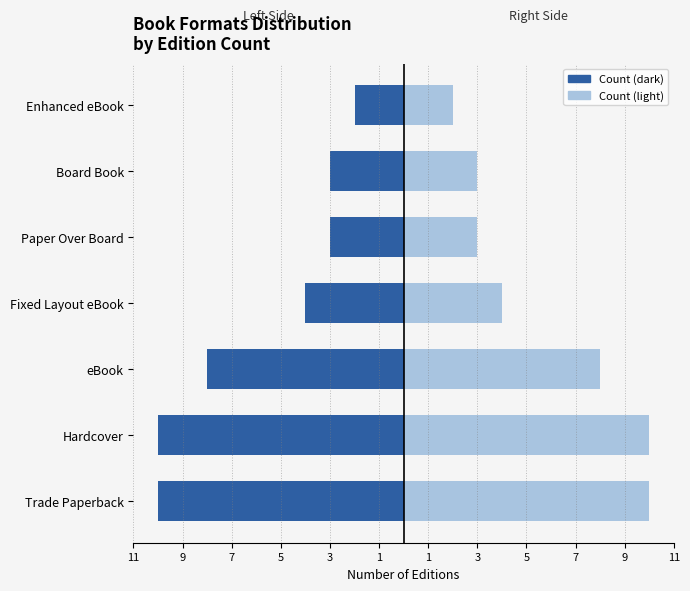

List the series in order of their overall mean, highest first.

Edition Count (right), Edition Count (left)